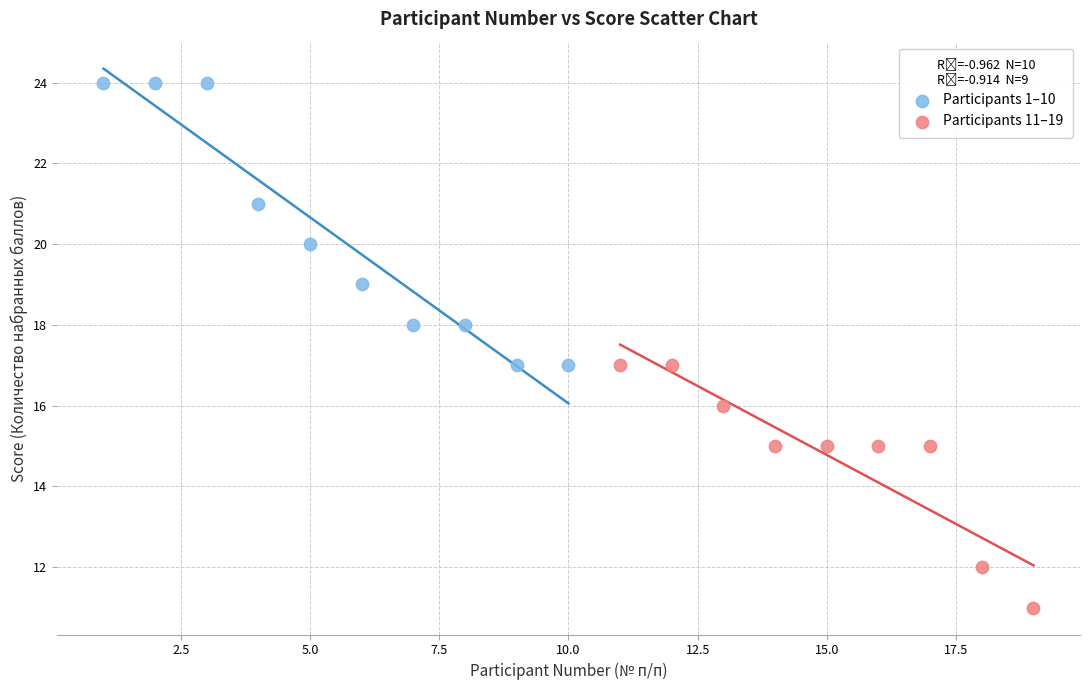

Which series contains the highest Y value?

Participants 1–10